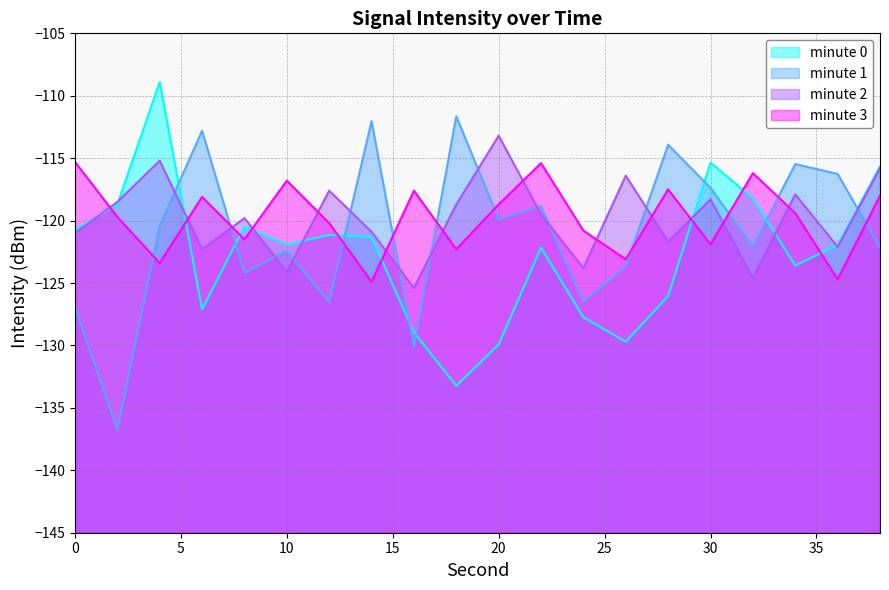

At which category does minute 2 reach its first local valley?

6